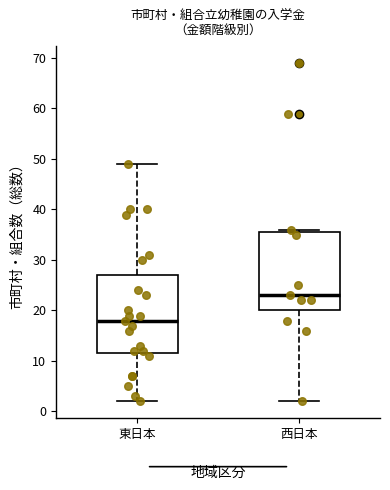

Reading left to right, read every box against the y-axis: the position of its median line, the range the box covers, and the ends of its whiskers. The values are not printed on the chart, so give them approximately, as read against the axis.

東日本: median 18, box 12 to 27, whiskers 2 to 49
西日本: median 23, box 20 to 36, whiskers 2 to 36 (just above the box's upper edge)